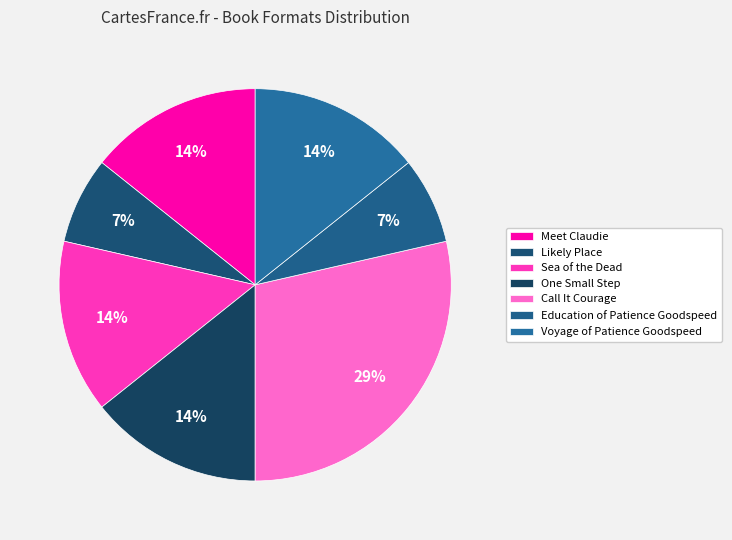

Is there a majority slice in this chart?

No